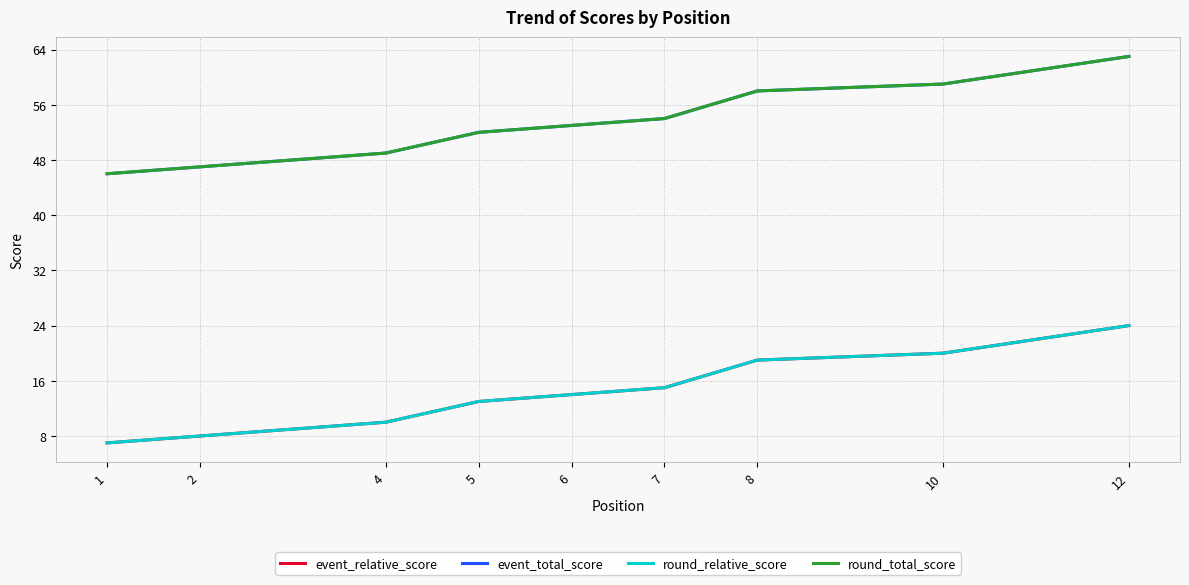

How many distinct data groups are displayed?

4